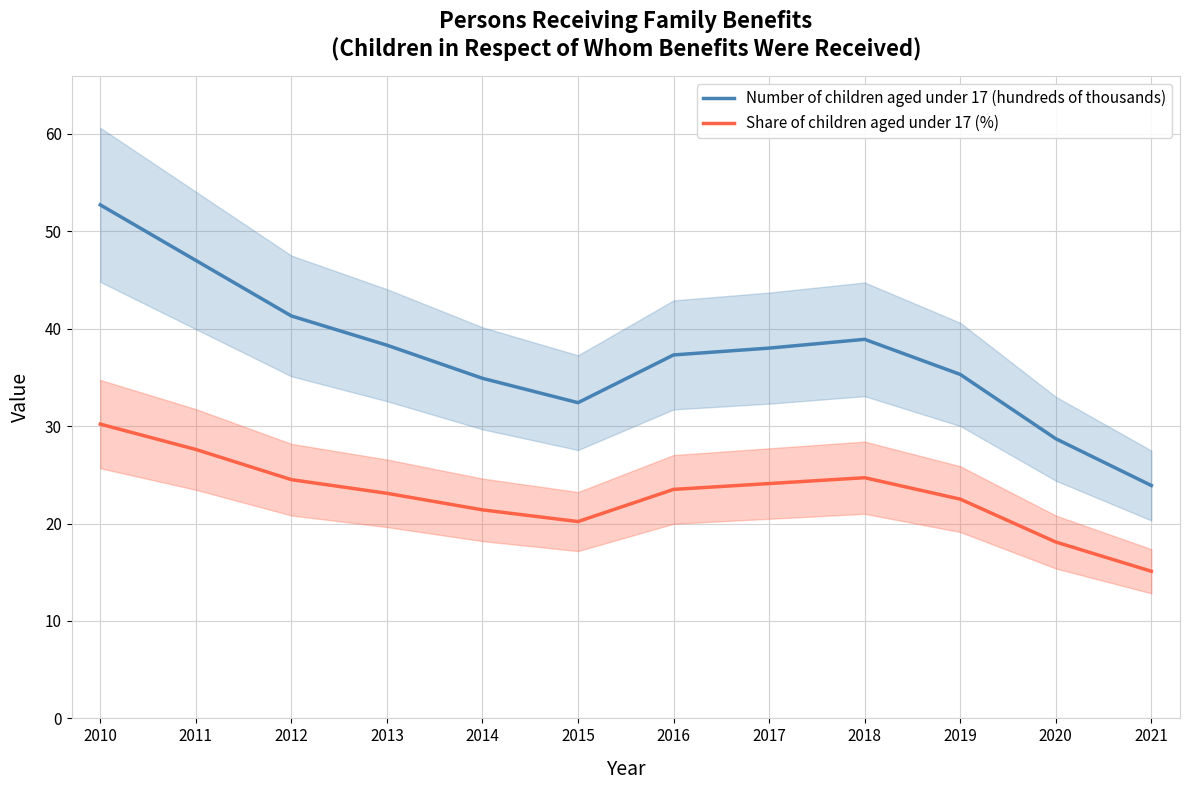

True or false: Share of children aged under 17 (%) and Number of children aged under 17 (hundreds of thousands) intersect in this chart.

False